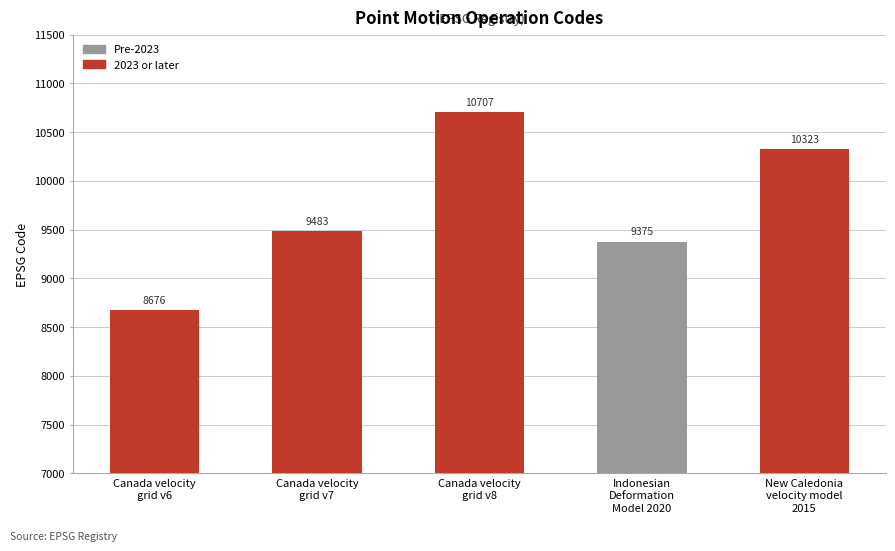

What is the ratio of the value at Indonesian
Deformation
Model 2020 to the value at Canada velocity
grid v6?

1.1